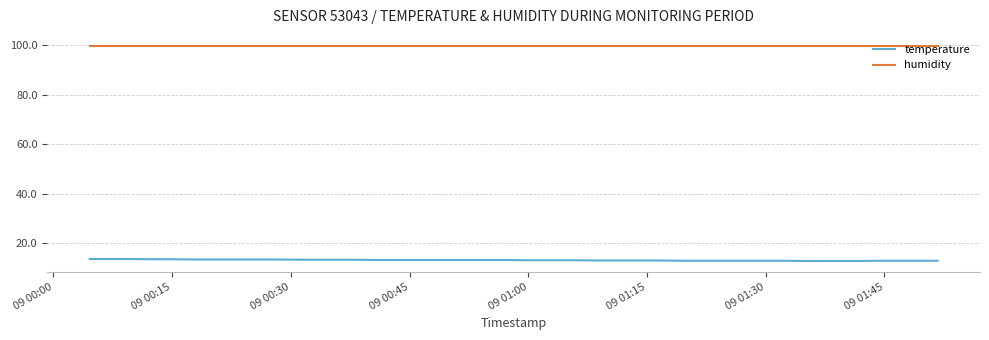

List the series in order of their peak value, highest first.

humidity, temperature